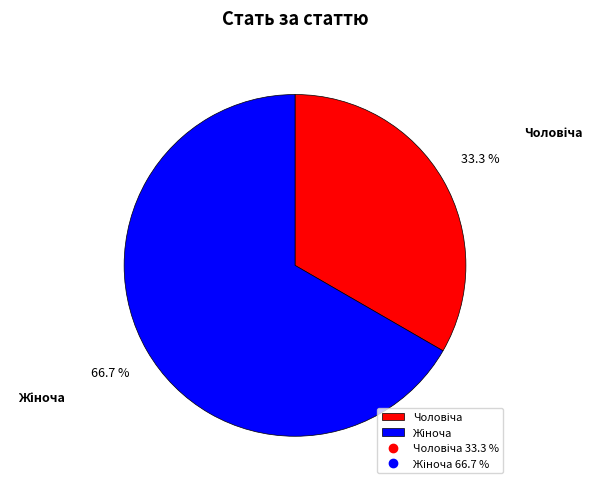

Is there a majority slice in this chart?

Yes